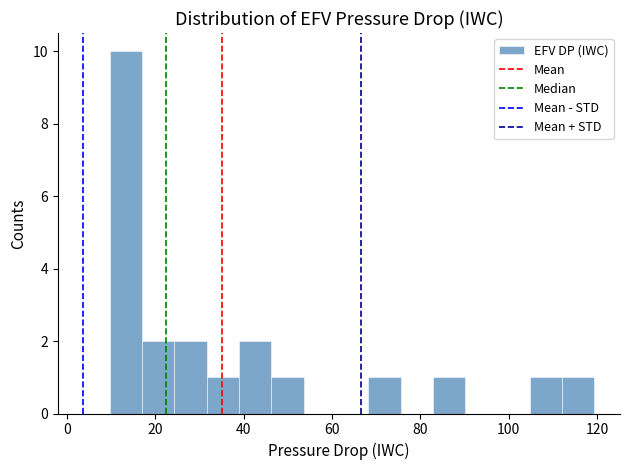

Read against the x-axis, roughly where is the centre of the tallest bar?

14